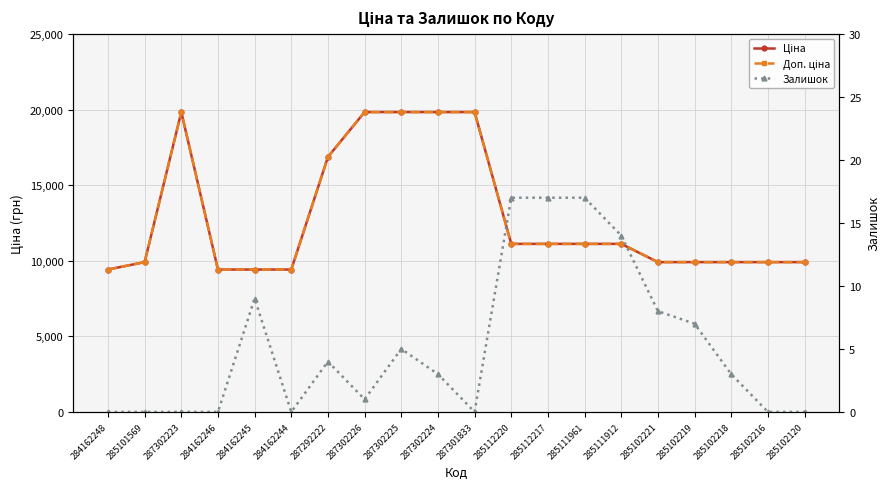

Which series has the largest total across all categories?

Ціна